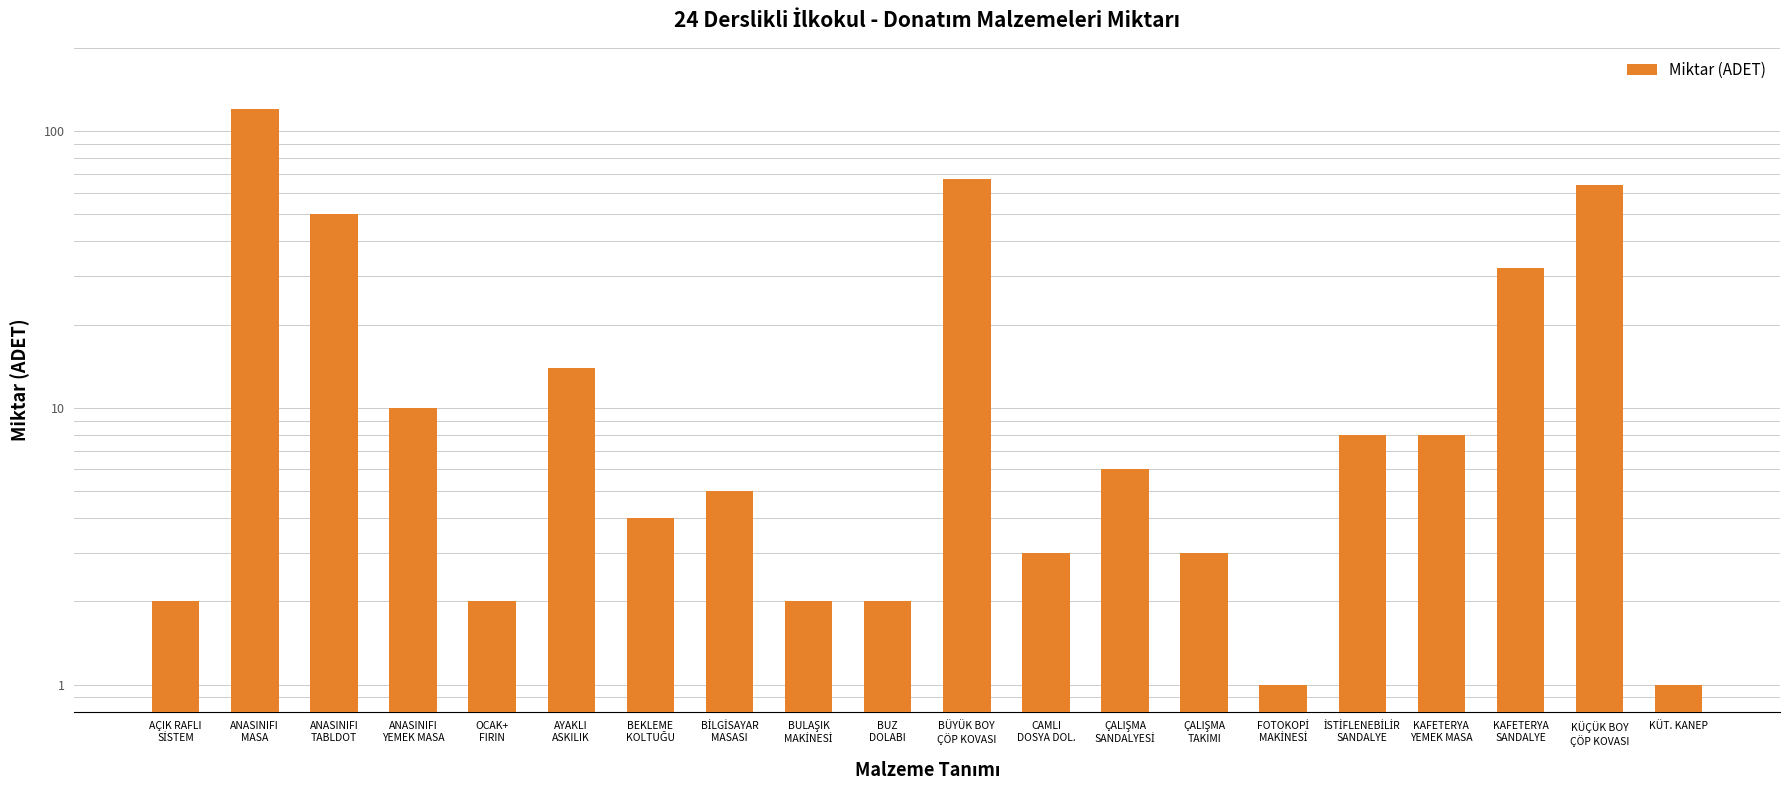

What is the sum of the values at BUZ
DOLABI and AÇIK RAFLI
SİSTEM?

4